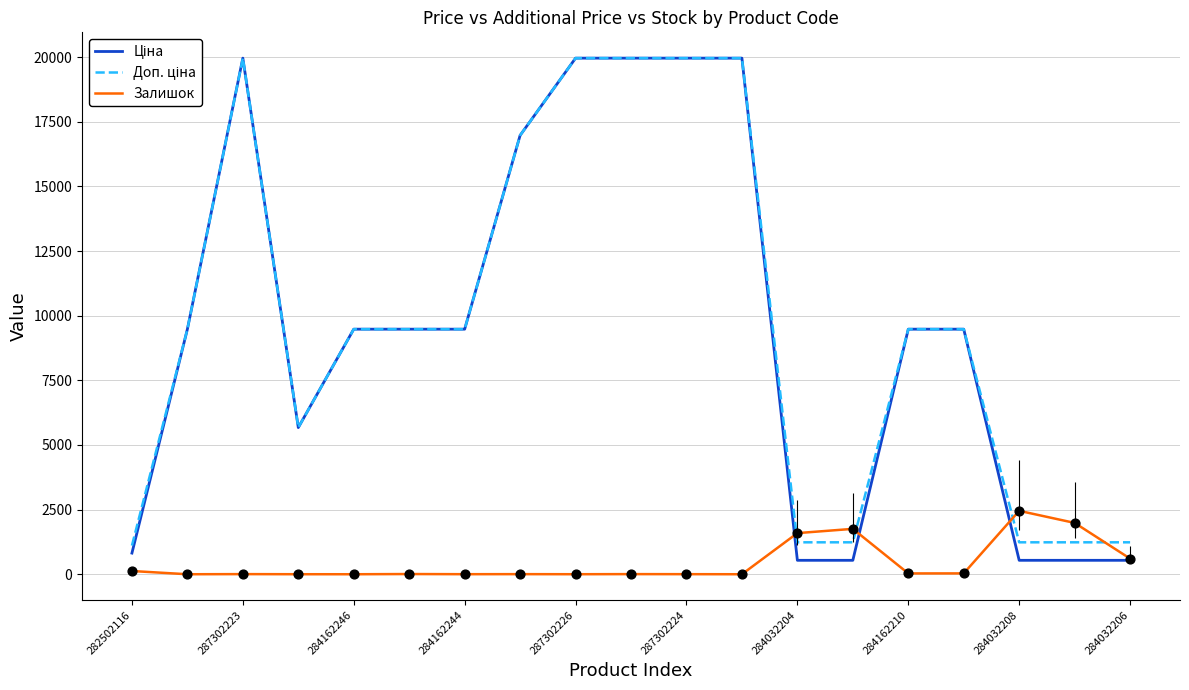

What is the maximum value shown in the chart?

19964.2